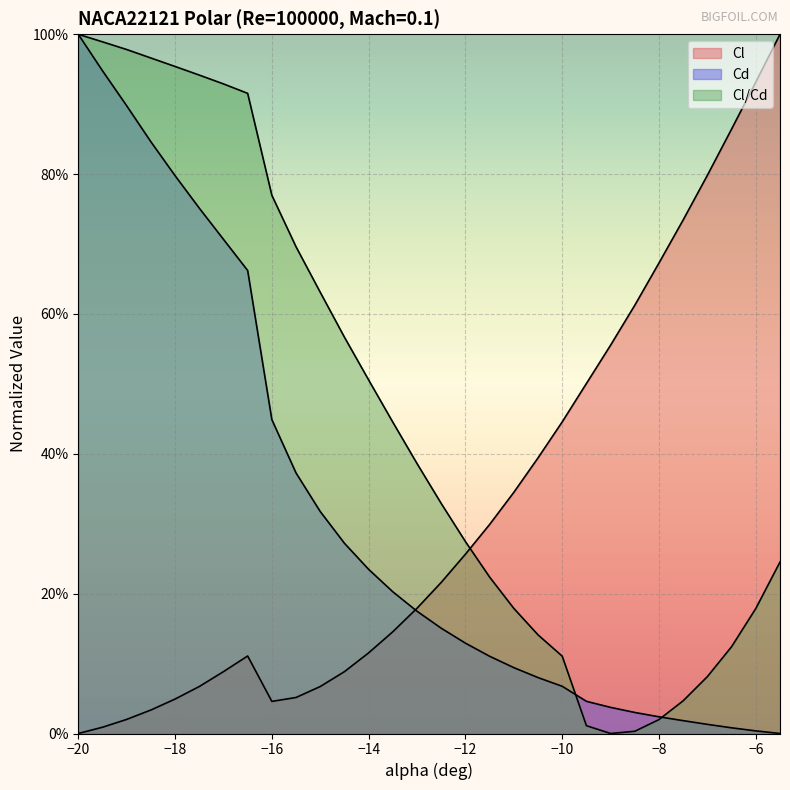

Which has a higher value, -10 or -8.5?

-8.5